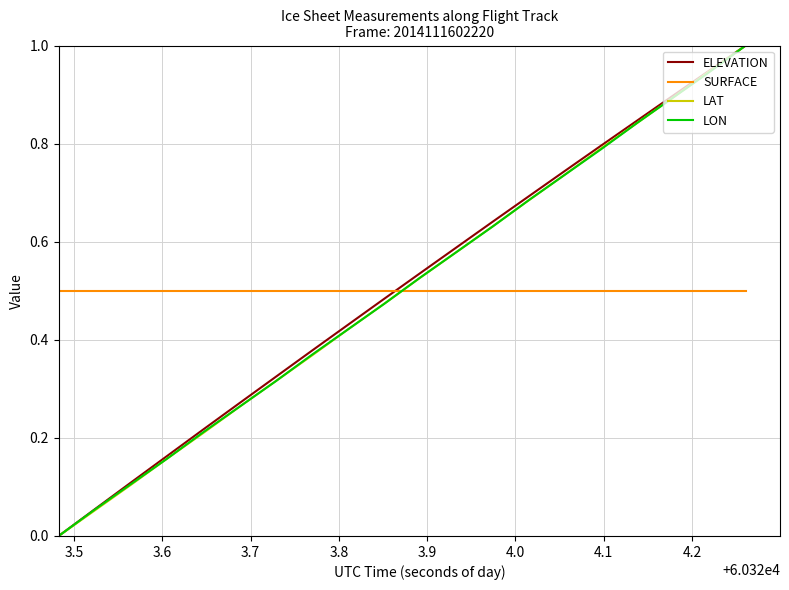

What is the greatest value displayed?

1.0